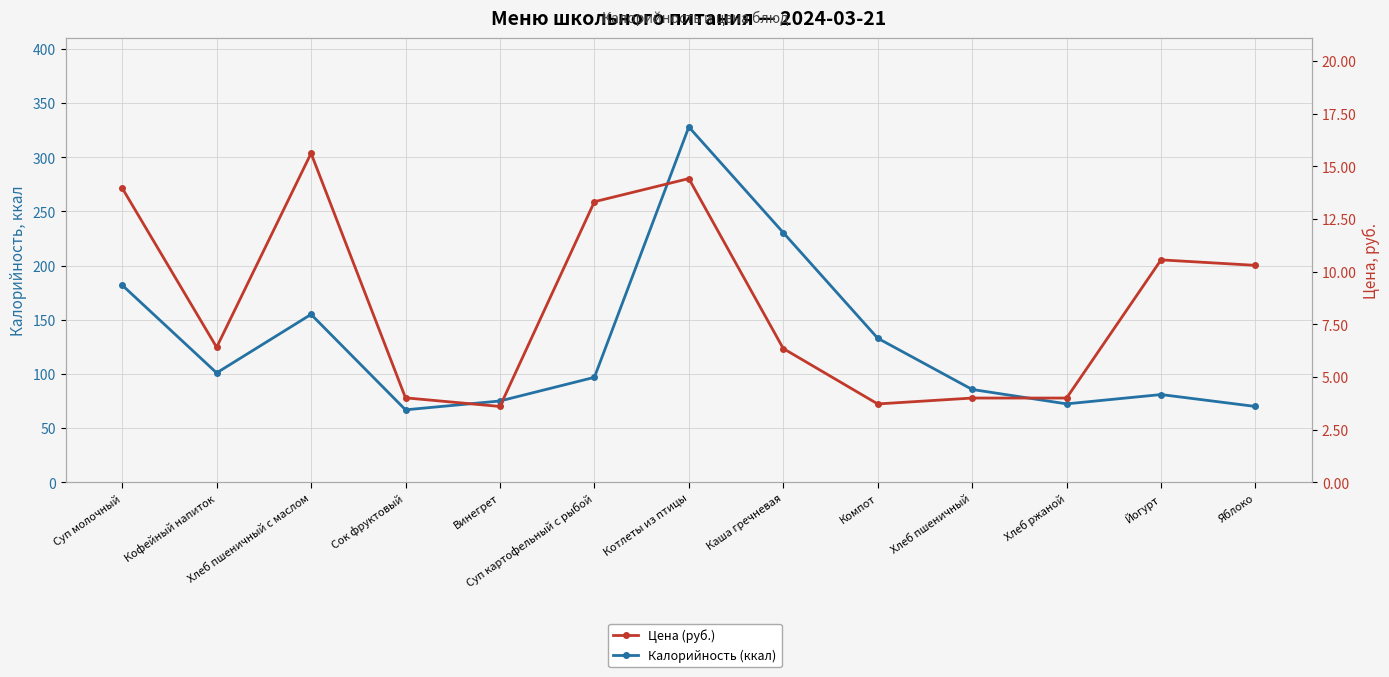

Where does the Цена (руб.) series first go above 6?

Суп молочный